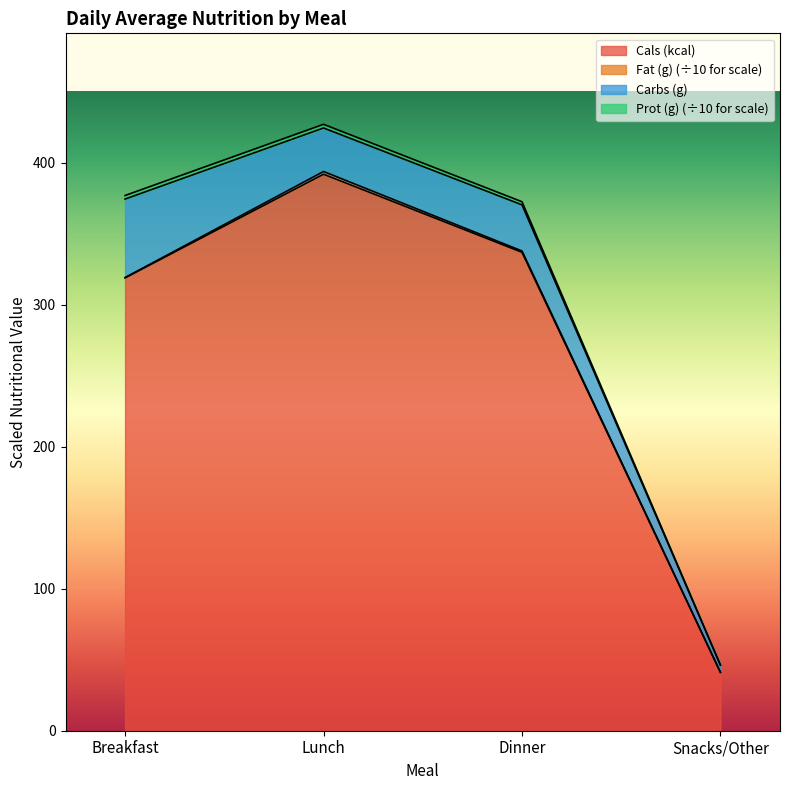

The value of Cals (kcal) at Breakfast is 161.6. True or false?

False